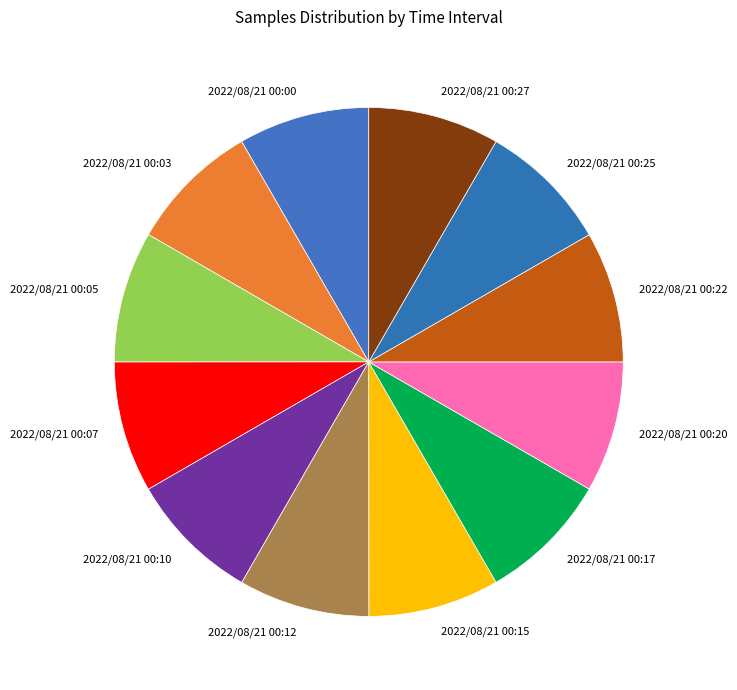

True or false: 2022/08/21 00:17 accounts for 18% of the total.

False